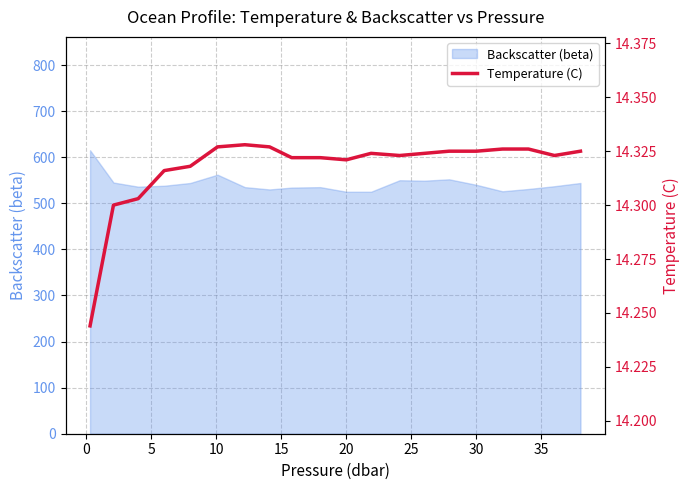

What is the lowest value of the Backscatter (beta) series?

525